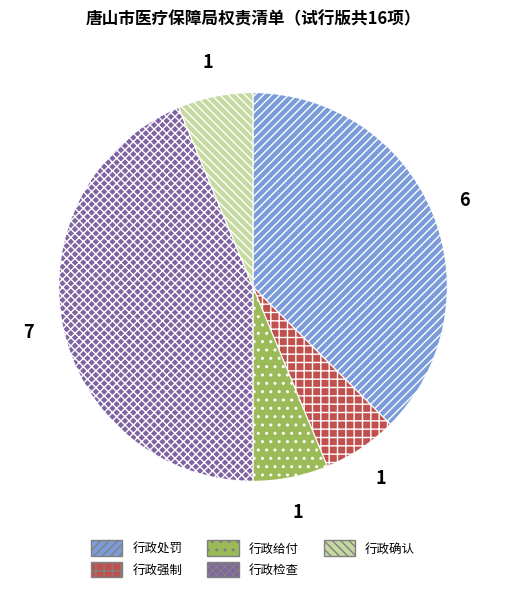

Which slice is the largest?

行政检查